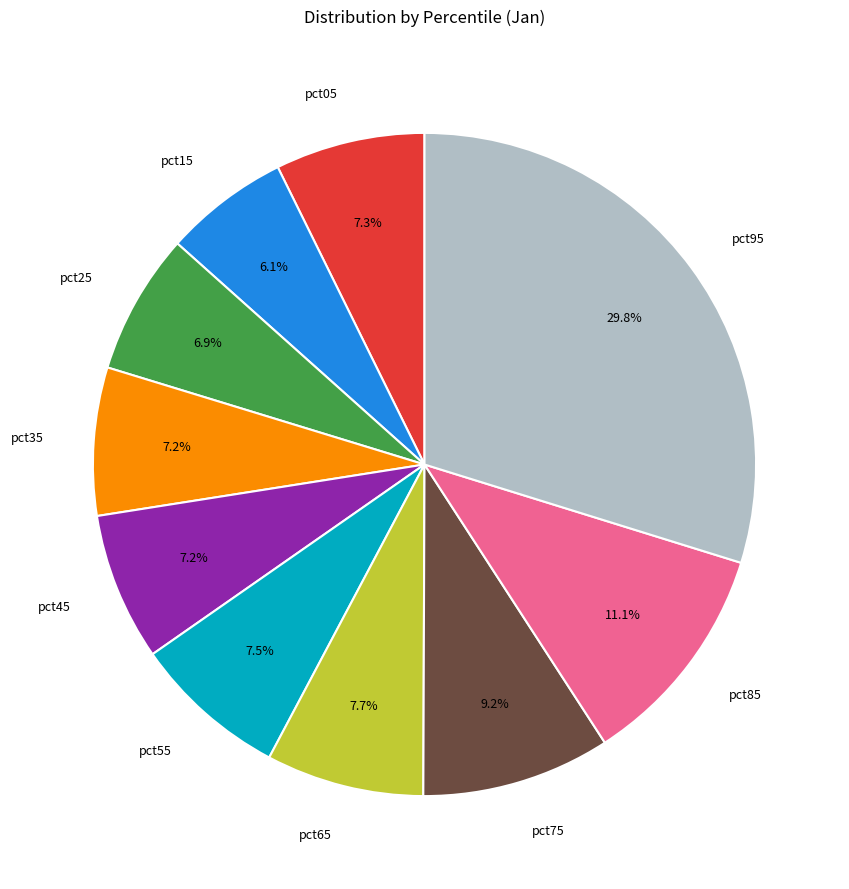

What is the smallest slice in the pie chart?

pct15